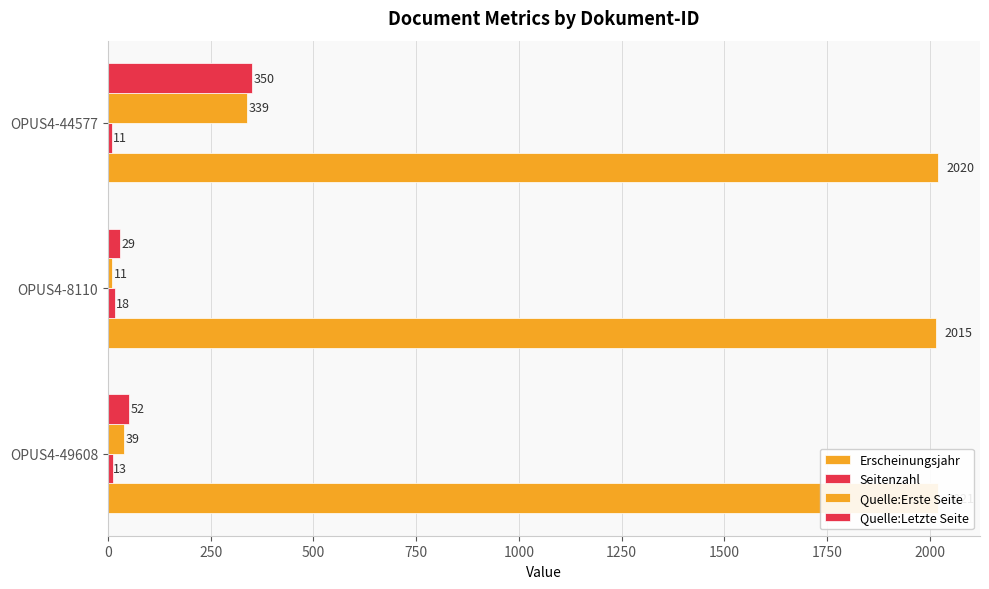

How many values in the Seitenzahl series are below 13?

1